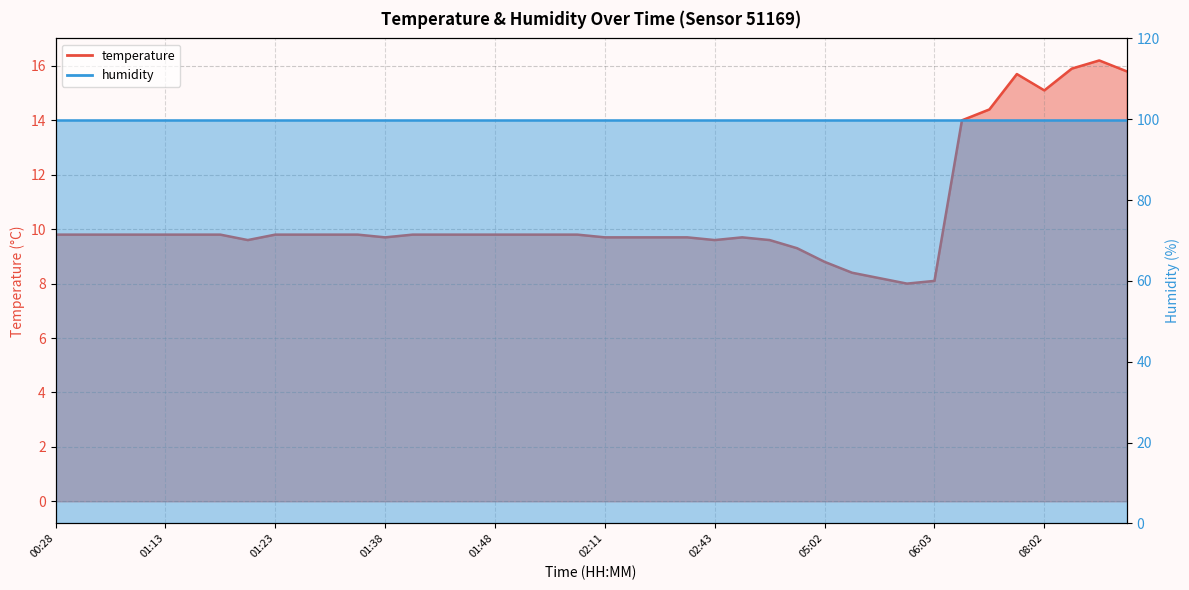

At which label does the data first exceed 9?

00:28